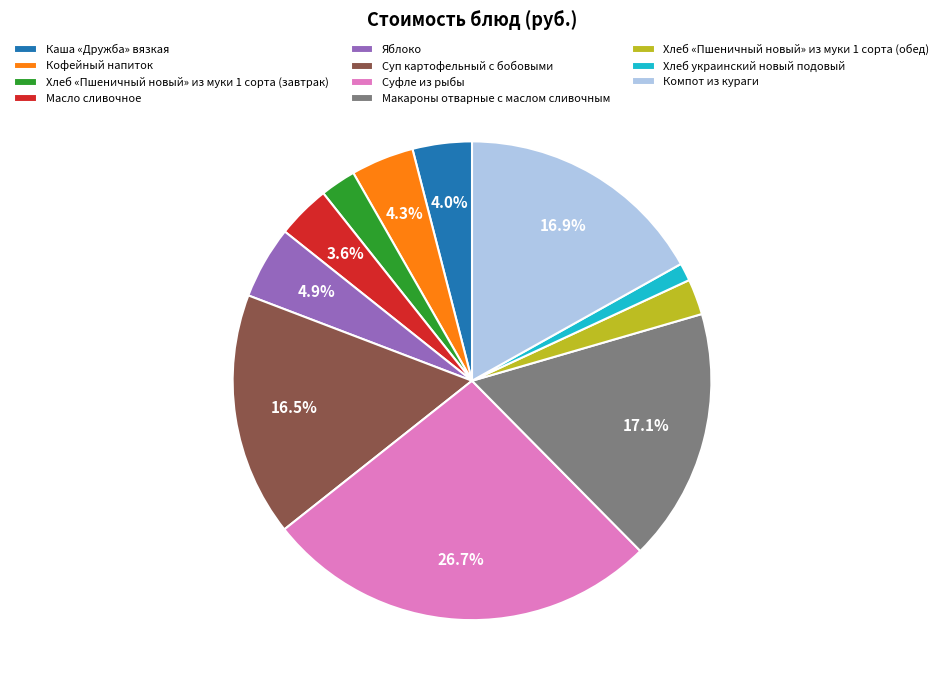

What portion of the pie excludes Суфле из рыбы?

73.3%